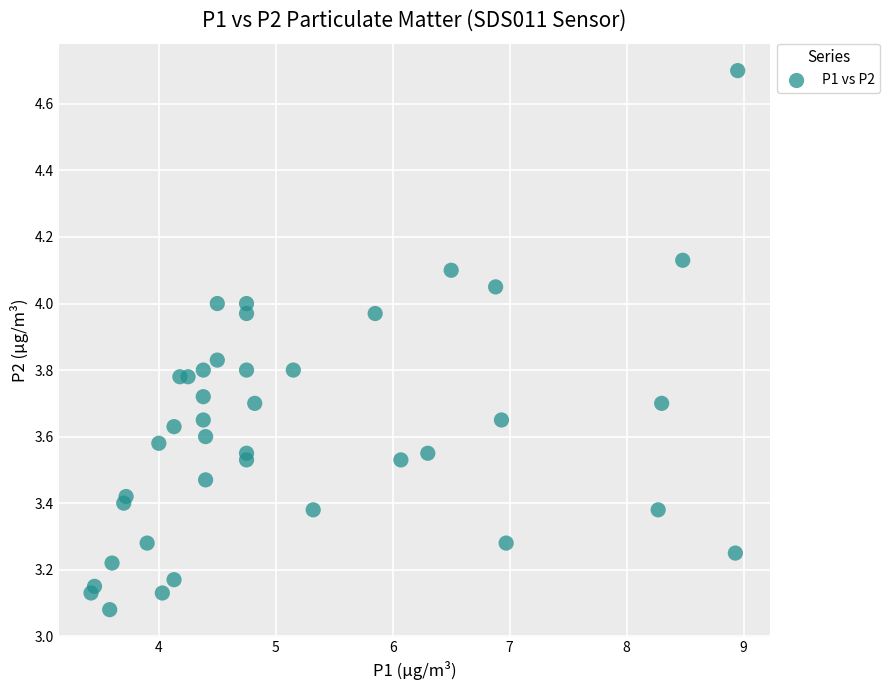

What is the range of X values (max minus min)?

5.5